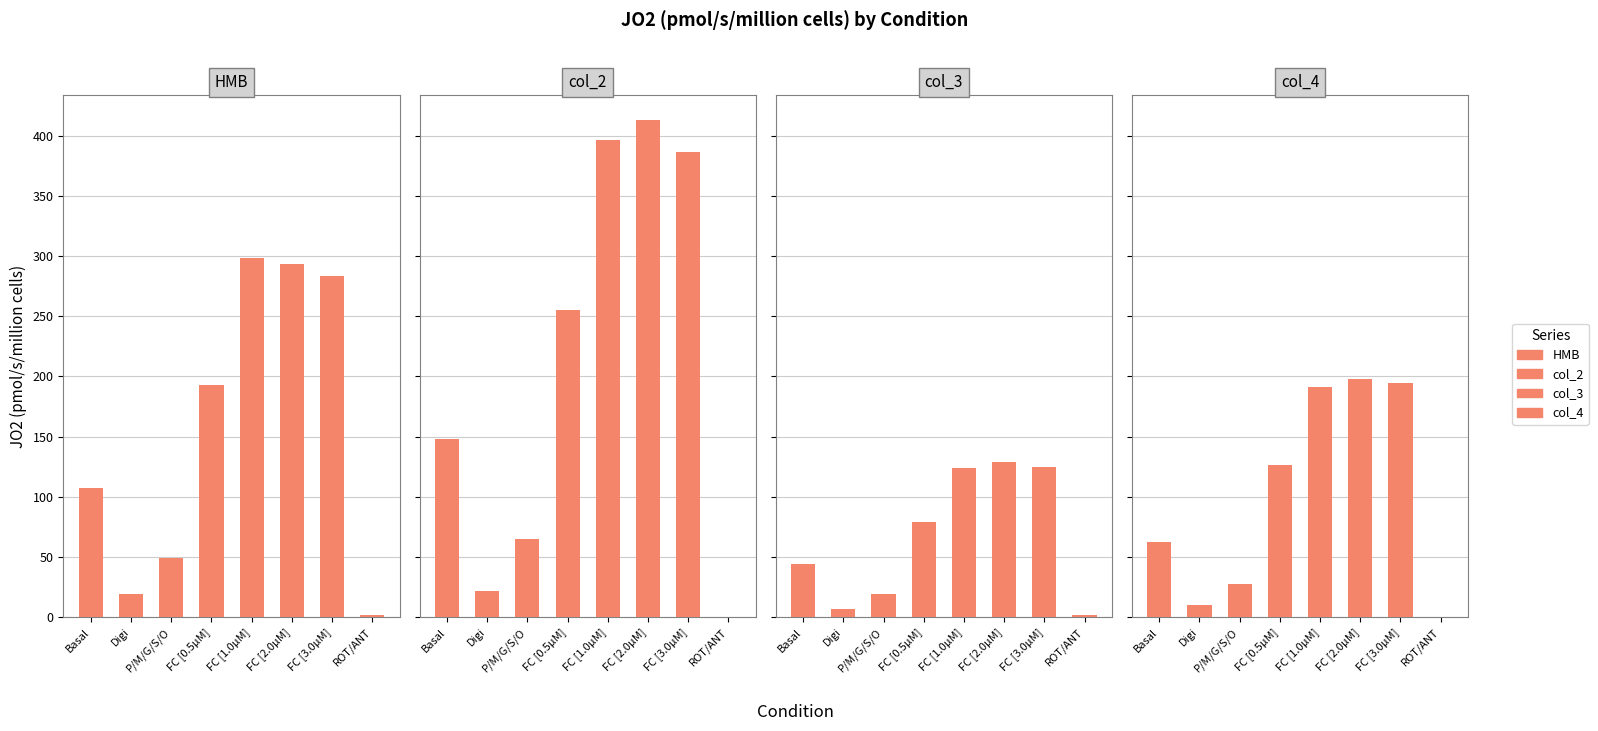

Which series has the largest total across all categories?

col_2